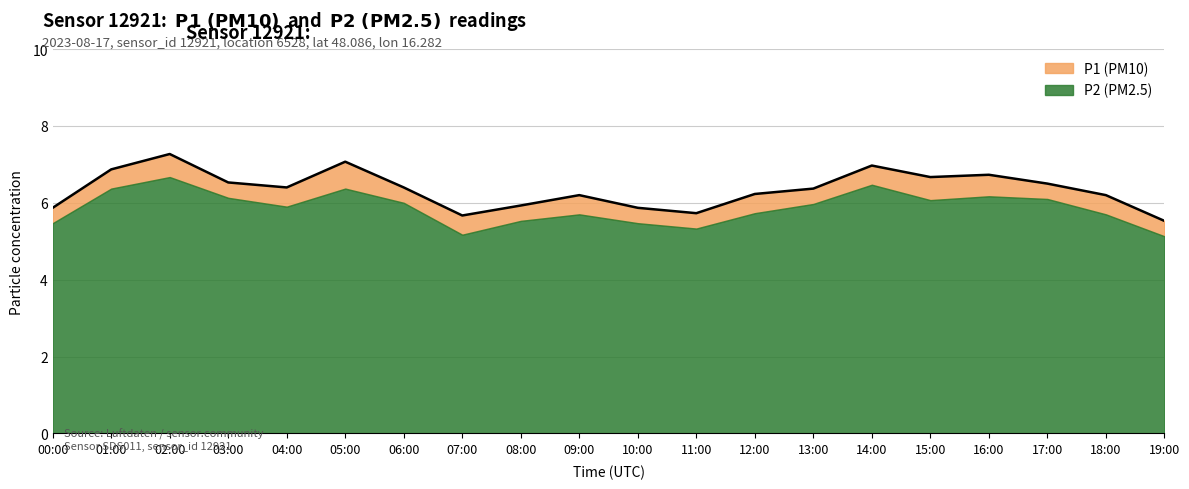

What is the sum of all values?

127.0